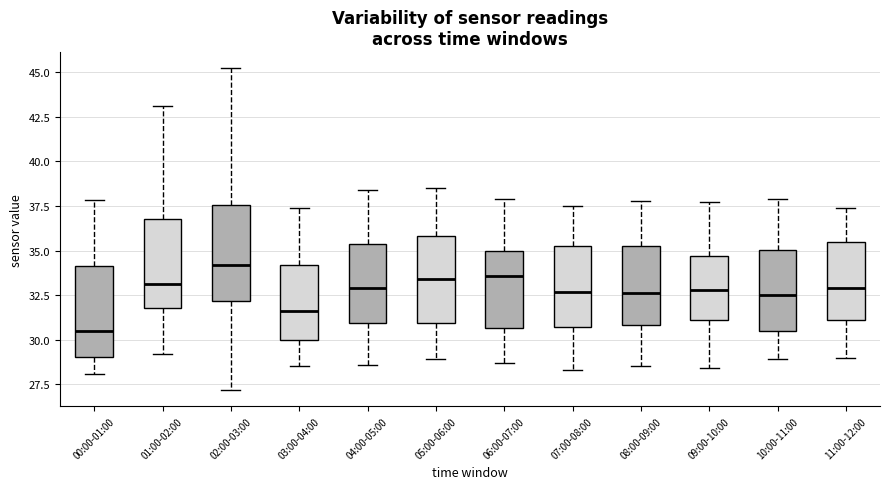

Where does the upper whisker of the box for 10:00-11:00 end on the y-axis? The values are not printed on the chart, so give them approximately, as read against the axis.

38.0